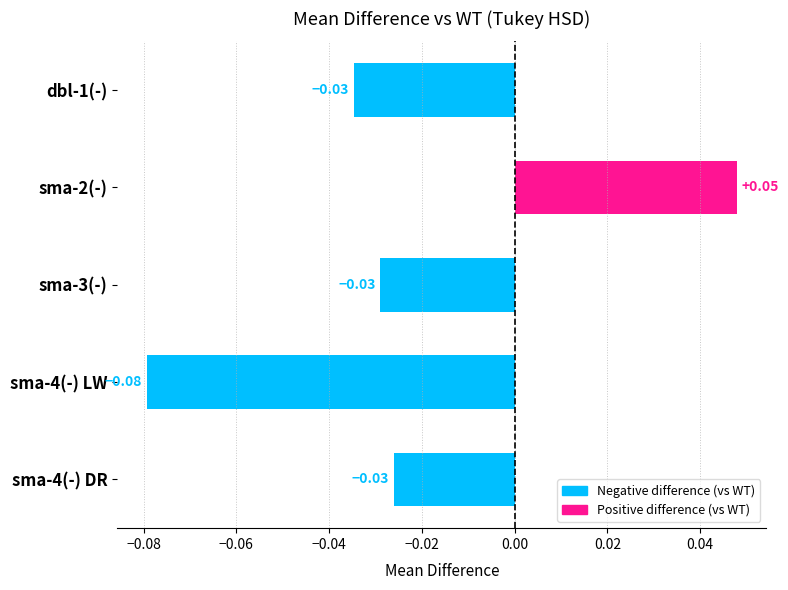

Which category has the lowest value across all series?

sma-4(-) LW